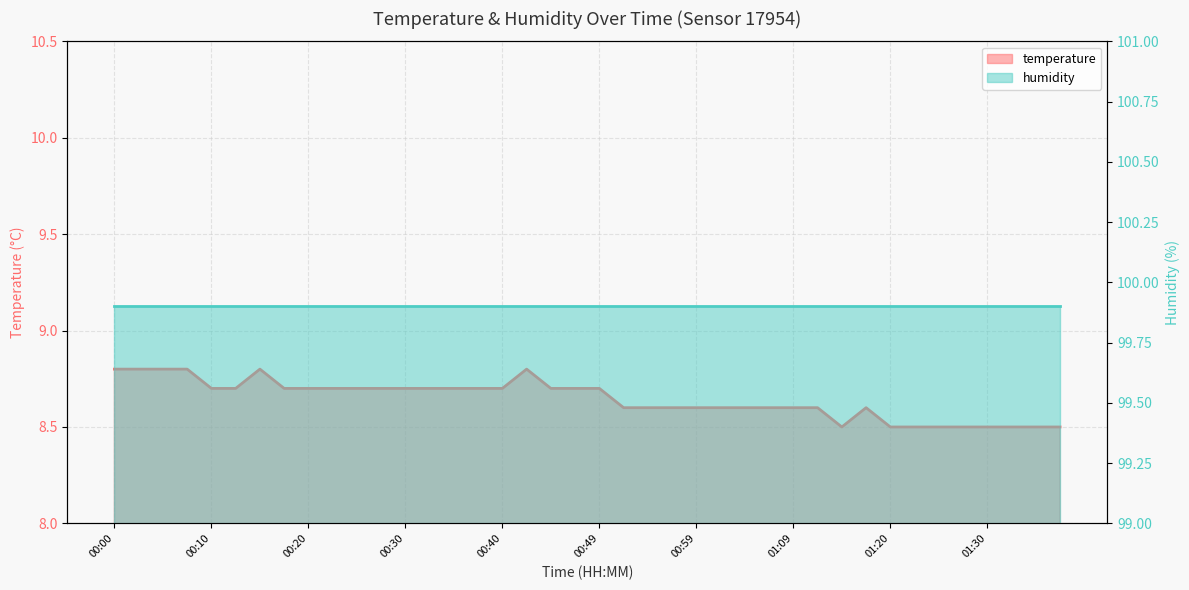

Rank the categories by value from lowest to highest.

01:15, 01:20, 01:22, 01:25, 01:27, 01:30, 01:32, 01:35, 01:38, 00:52, 00:54, 00:57, 00:59, 01:02, 01:04, 01:07, 01:09, 01:12, 01:17, 00:10, 00:12, 00:17, 00:20, 00:22, 00:25, 00:27, 00:30, 00:32, 00:35, 00:37, 00:40, 00:44, 00:47, 00:49, 00:00, 00:03, 00:05, 00:08, 00:15, 00:42